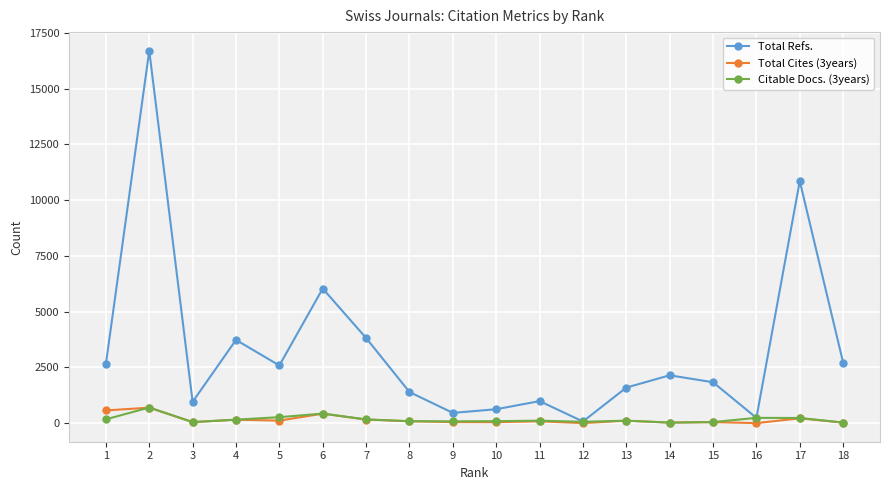

What is the sum of the Citable Docs. (3years) values at 3 and 14?

69